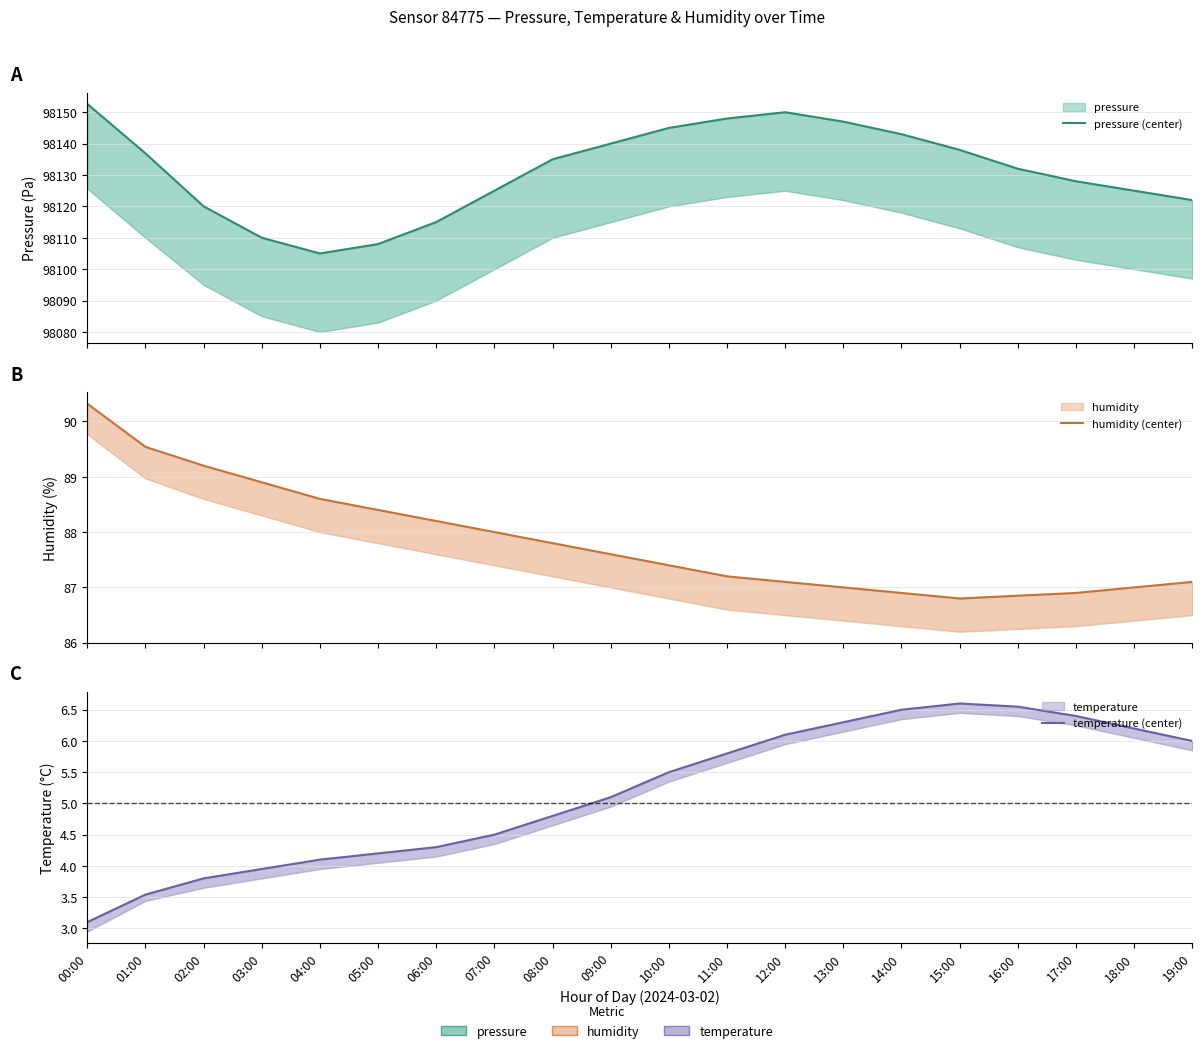

True or false: humidity (center) and temperature (center) intersect in this chart.

False